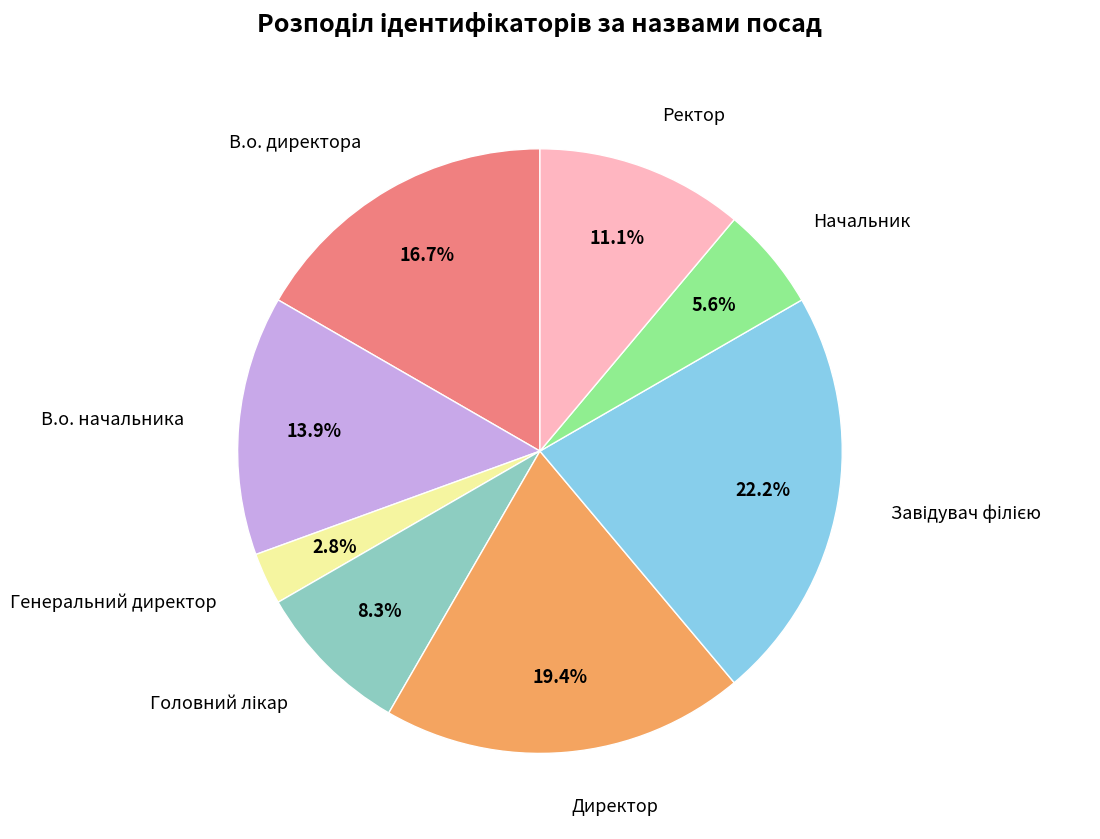

Is there a majority slice in this chart?

No